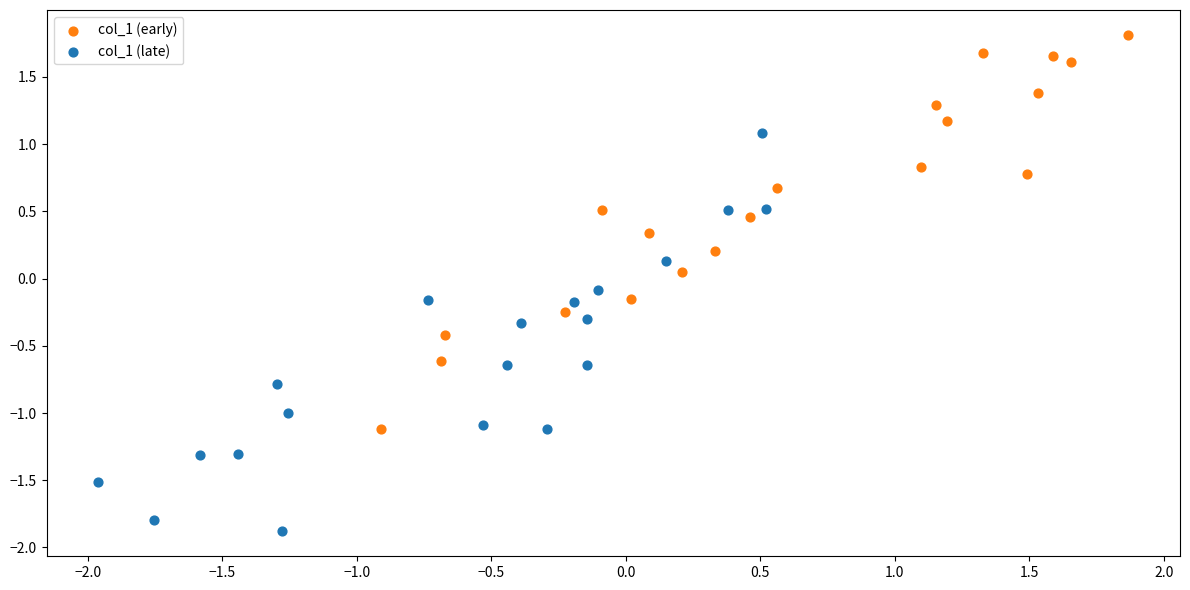

Which series reaches the minimum Y coordinate?

col_1 (late)